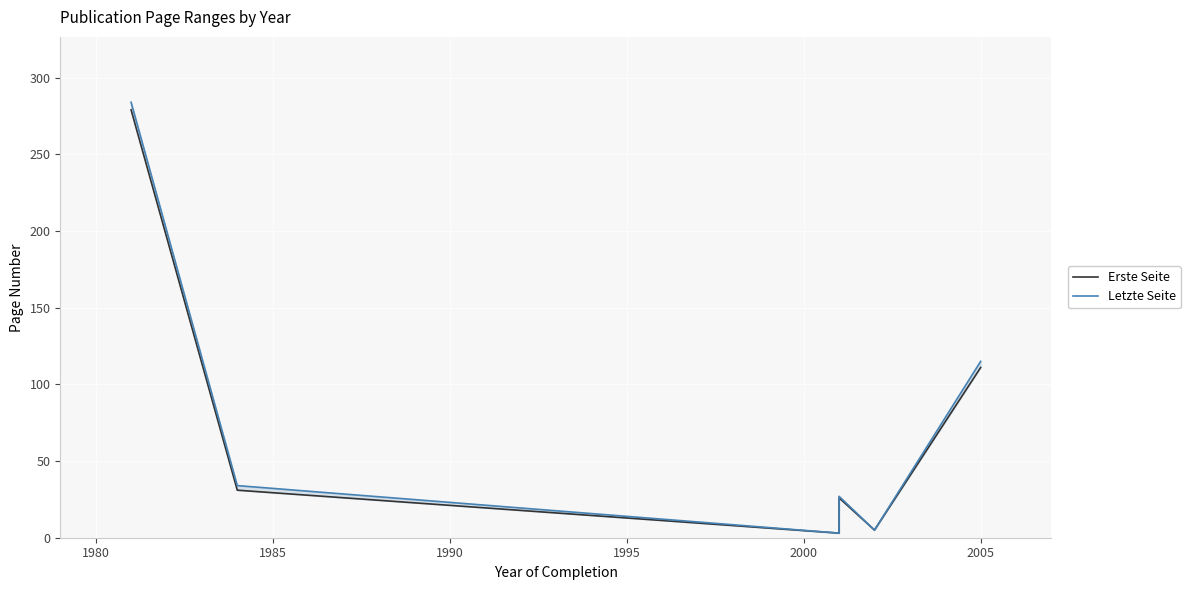

Rank the series at 2005 from highest to lowest value.

Letzte Seite, Erste Seite